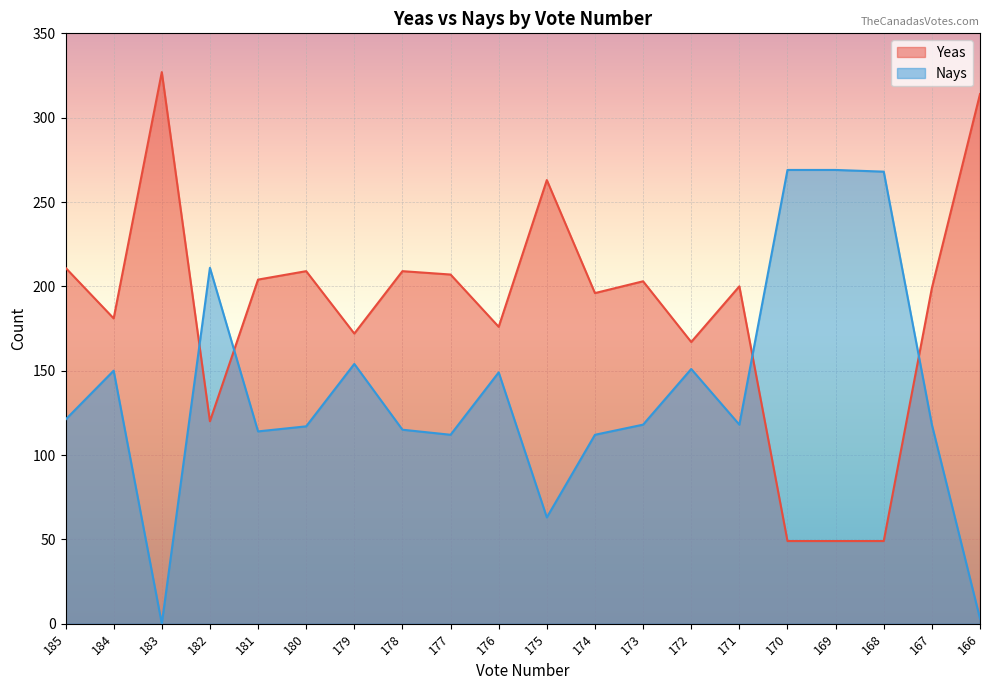

Rank the series by their maximum value, from highest to lowest.

Yeas, Nays